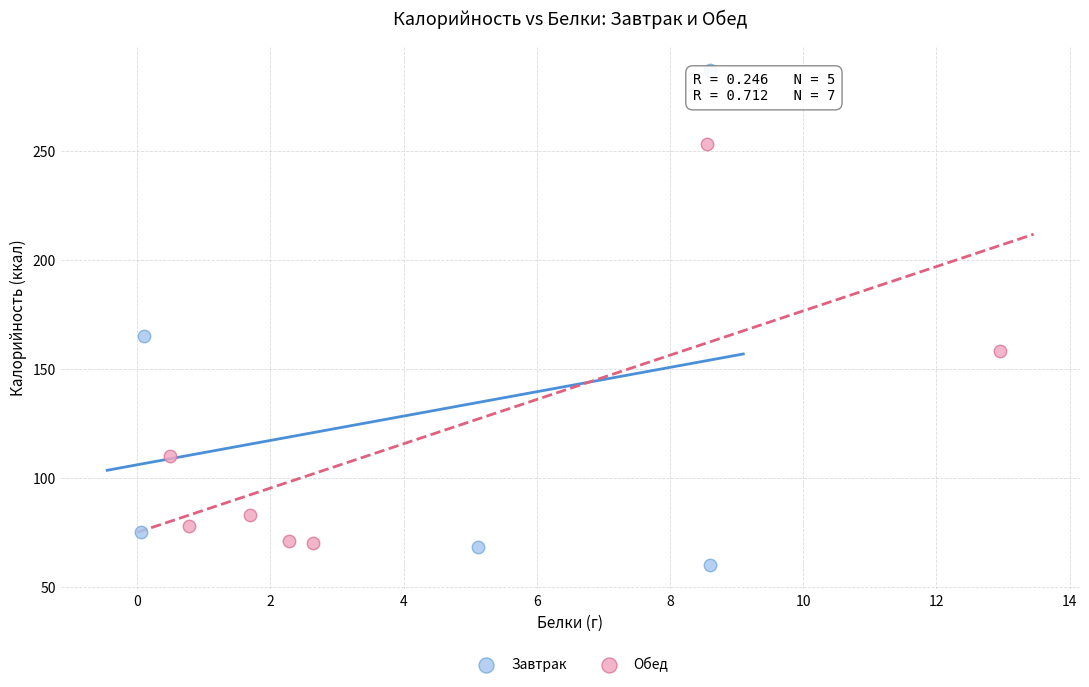

Which series reaches the maximum Y coordinate?

Завтрак